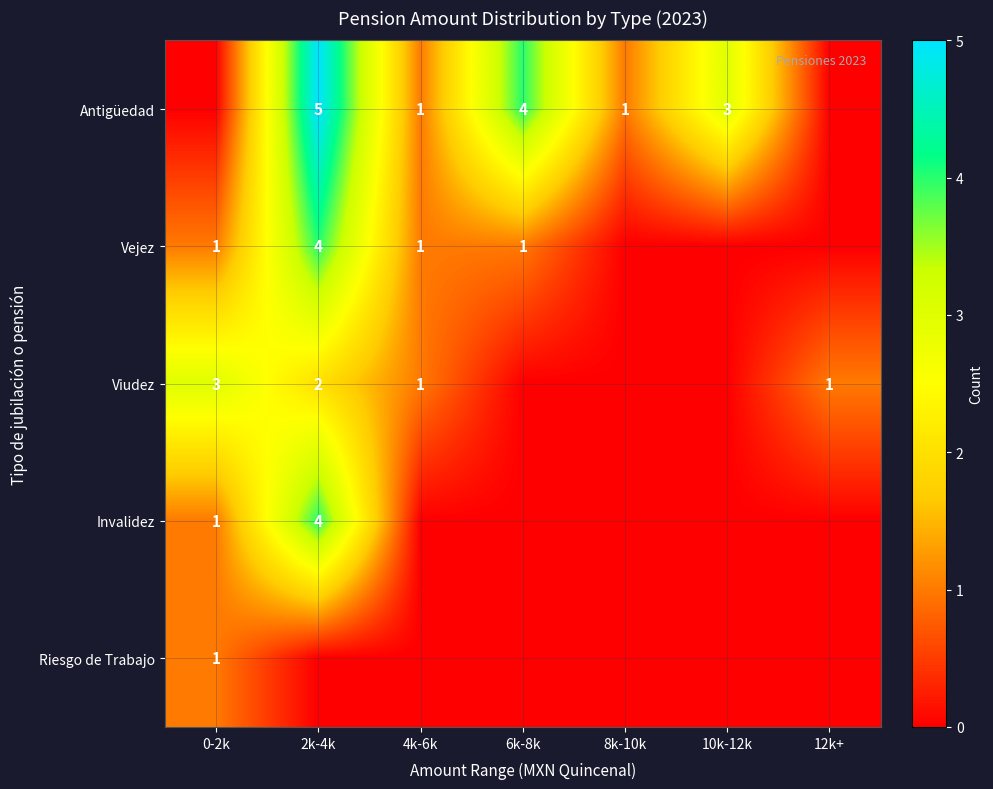

True or false: Vejez has a value of 4 at 2k-4k.

True